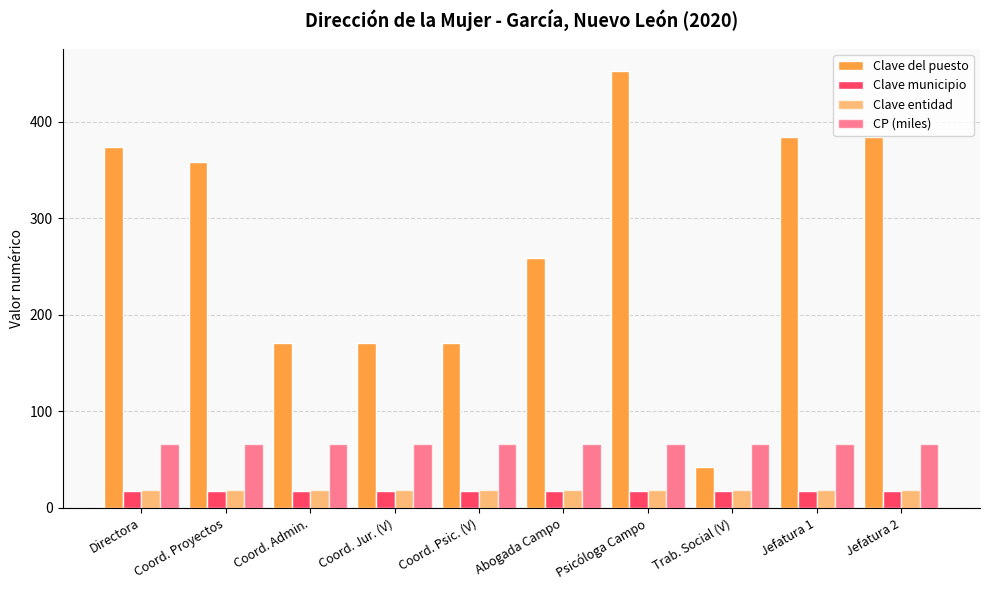

How many series are shown in this chart?

4